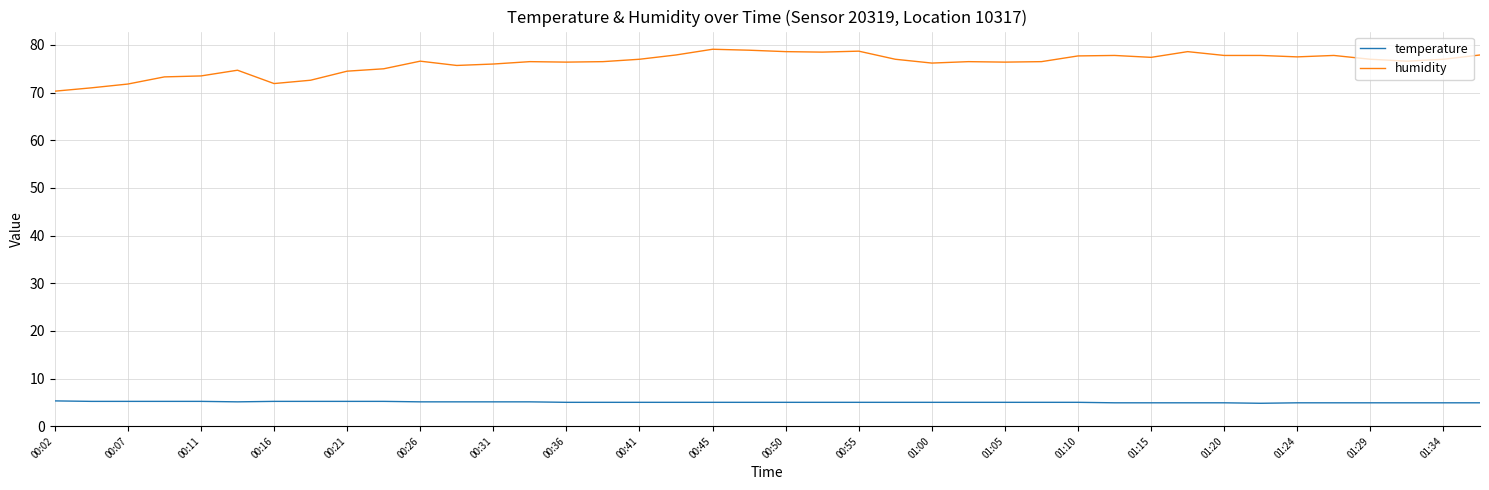

What are all the series names shown in the legend?

temperature, humidity